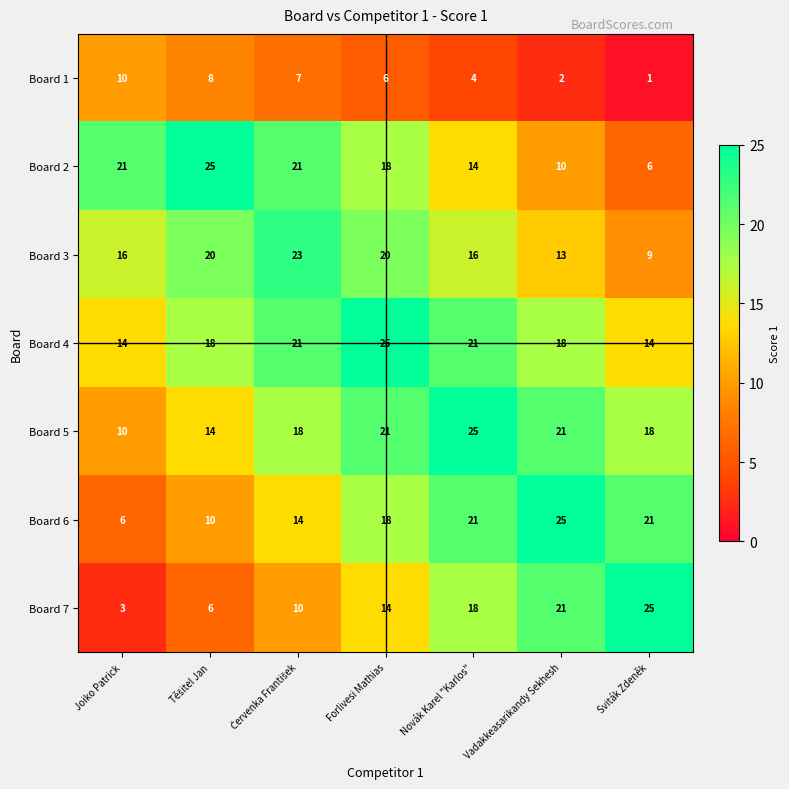

The value of Board 2 at Forlivesi Mathias is 18. True or false?

True